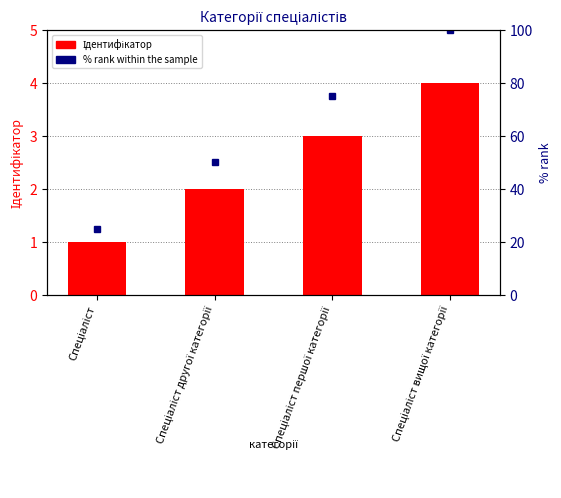

At Спеціаліст, list the series in order from smallest to largest.

Ідентифікатор, % rank within the sample